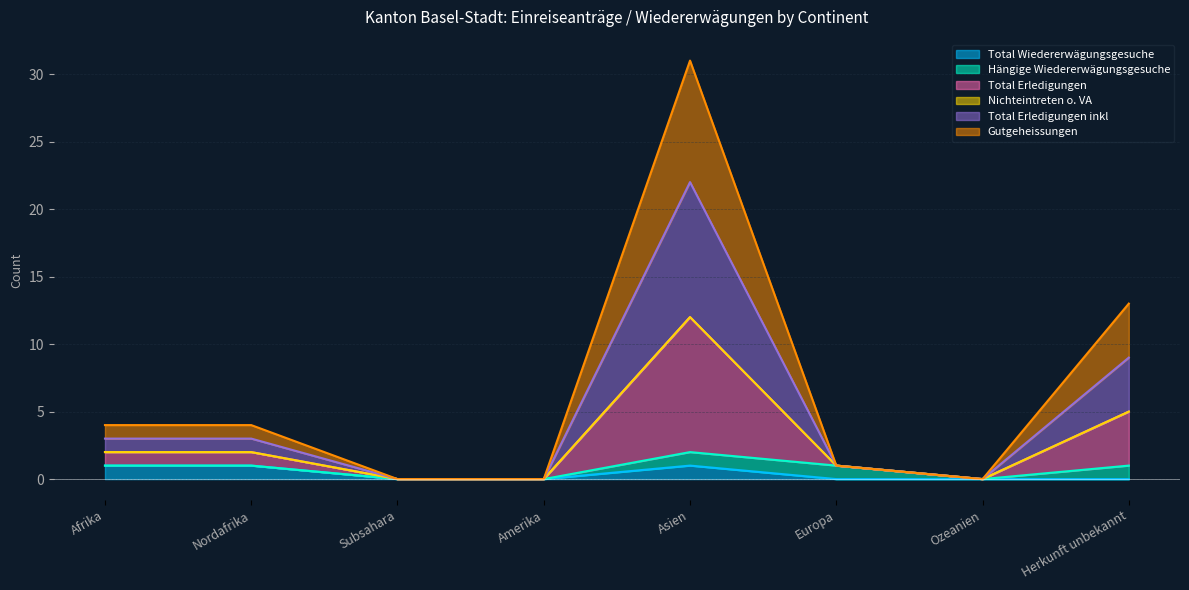

The Total Erledigungen inkl series shows 2 at Europa. True or false?

False